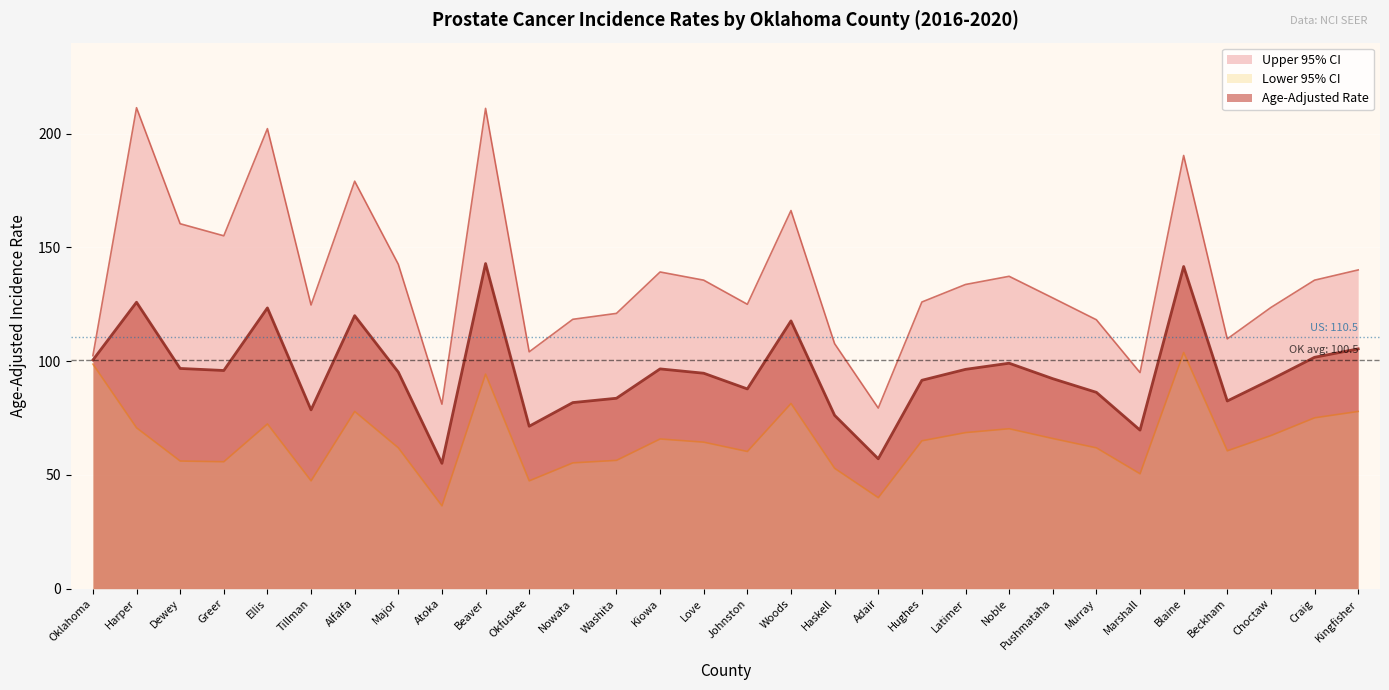

Between Harper and Kingfisher, which series saw the biggest shift?

Upper 95% CI